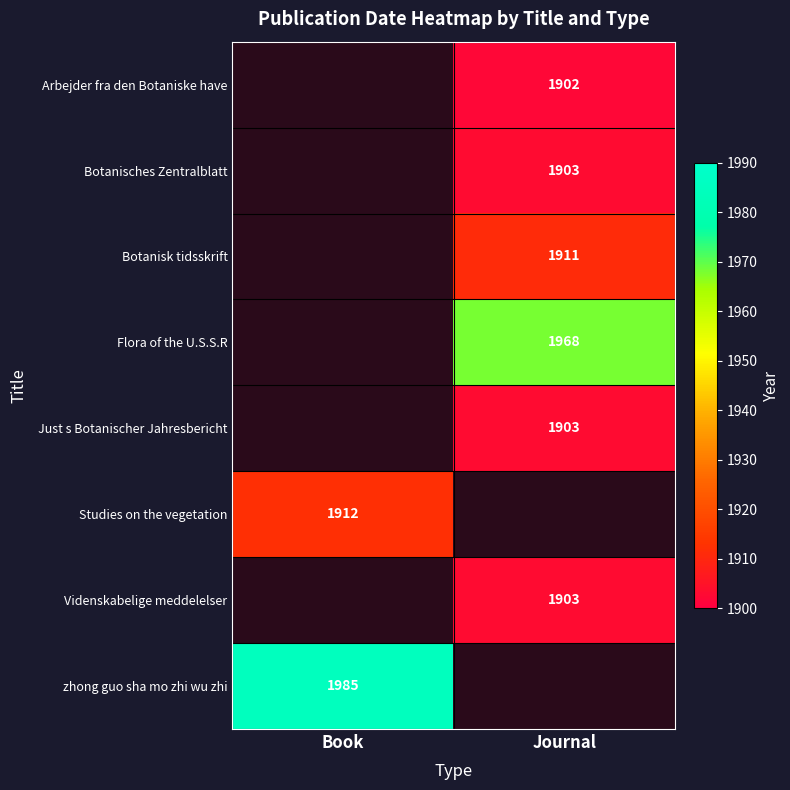

The Videnskabelige meddelelser series shows 787 at Journal. True or false?

False